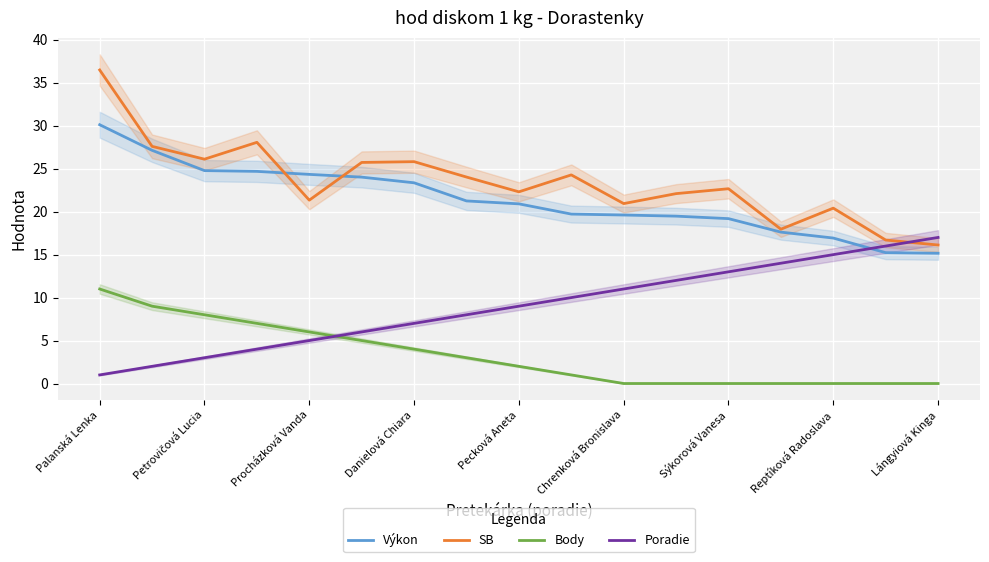

True or false: Body and SB intersect in this chart.

False